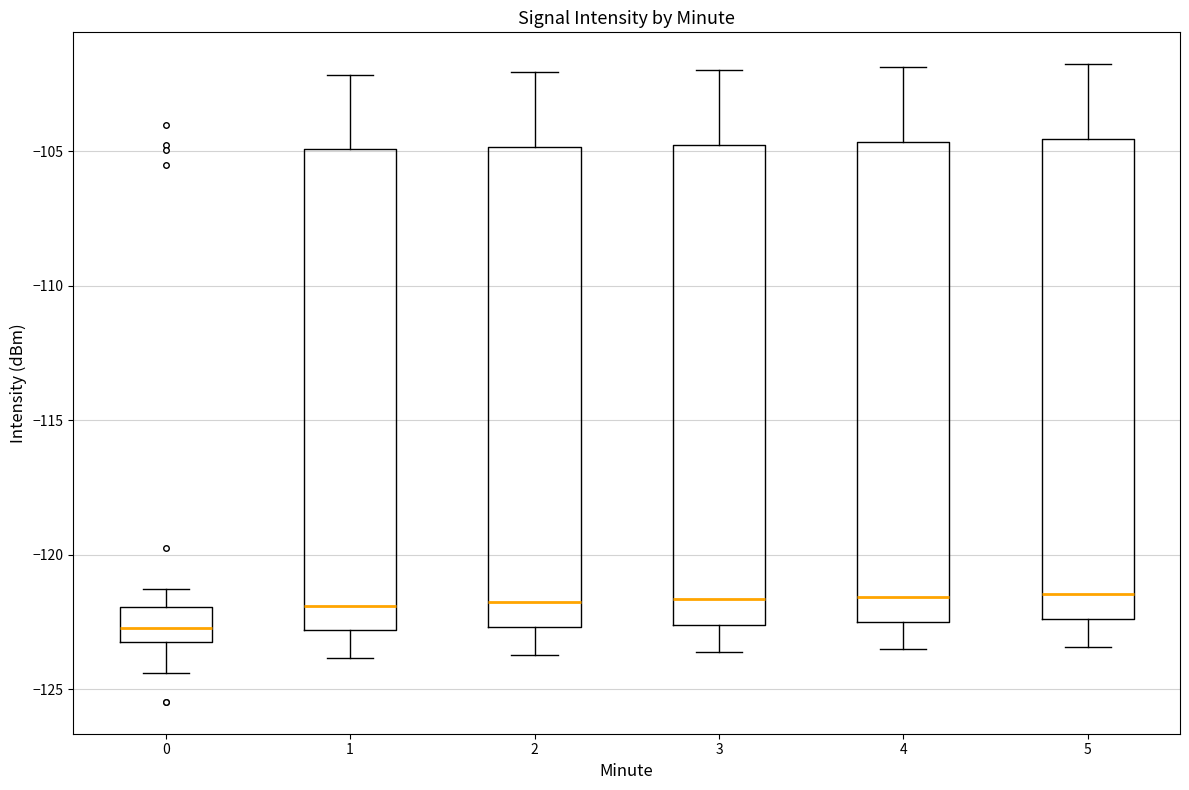

Reading left to right, transcribe this box plot: for each box, give where its median line is, the range the box spans, and where its two whiskers end, as read against the y-axis. The values are not printed on the chart, so give them approximately, as read against the axis.

0: median -122.5, box -123.0 to -122.0, whiskers -124.5 to -121.5
1: median -122.0, box -123.0 to -105.0, whiskers -124.0 to -102.0
2: median -122.0, box -122.5 to -105.0, whiskers -123.5 to -102.0
3: median -121.5, box -122.5 to -104.5, whiskers -123.5 to -102.0
4: median -121.5, box -122.5 to -104.5, whiskers -123.5 to -102.0
5: median -121.5, box -122.5 to -104.5, whiskers -123.5 to -102.0